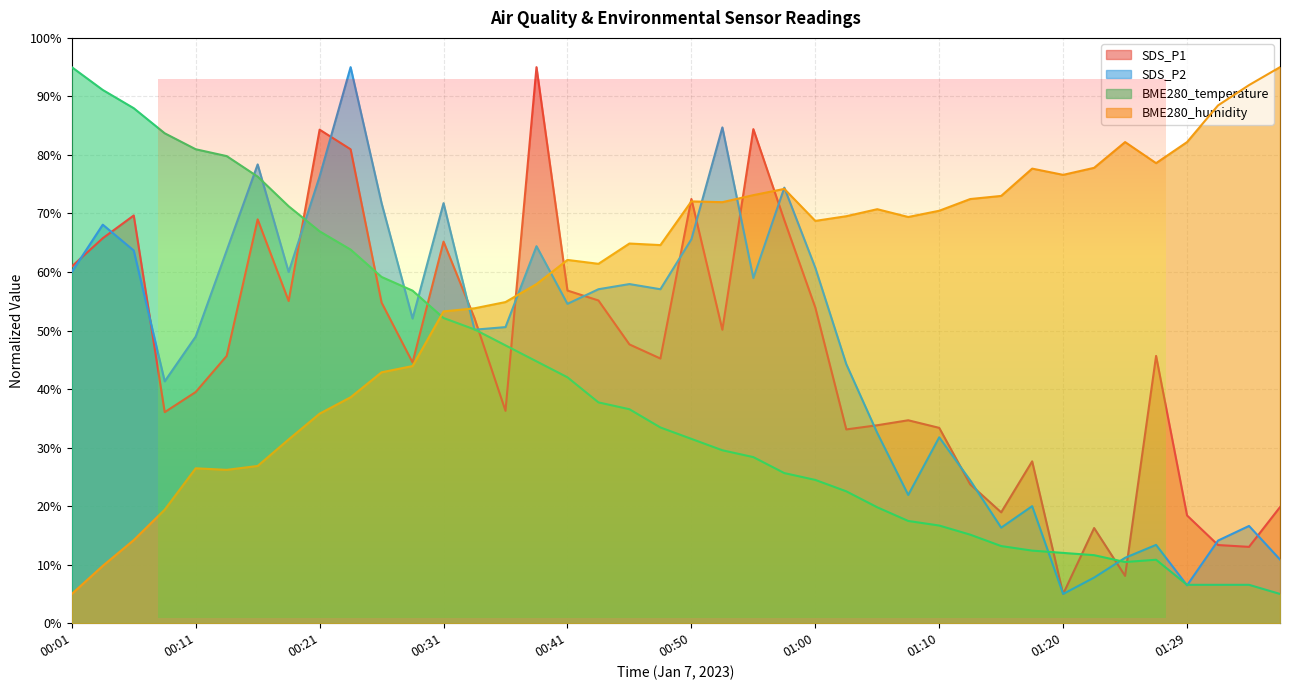

Is it true that SDS_P2 equals 28.4 at 00:50?

False